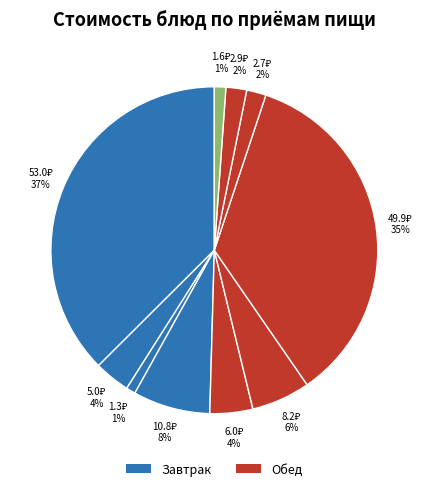

Is there a majority slice in this chart?

No